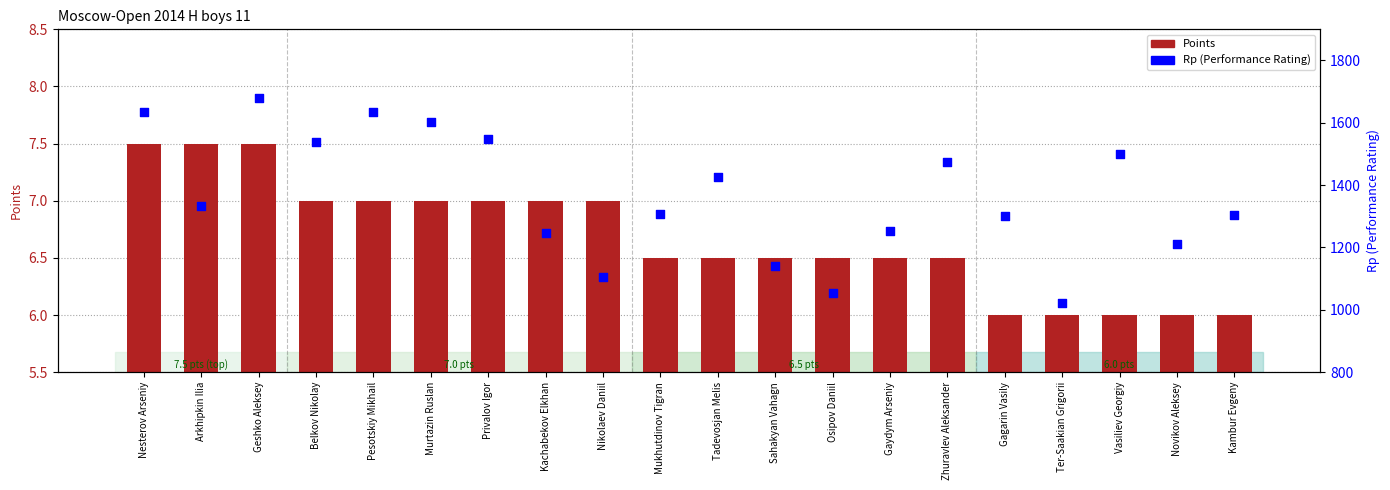

Which series reaches the minimum Y coordinate?

Points